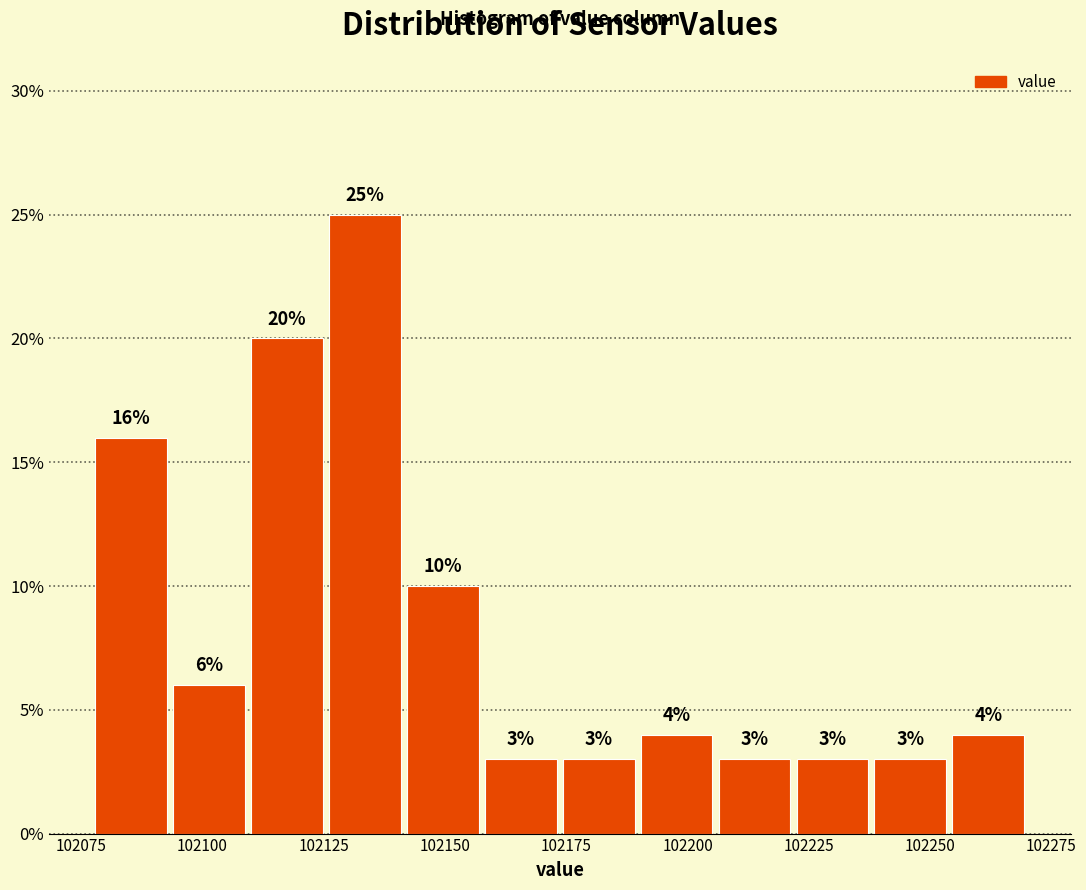

Read against the x-axis, roughly where is the centre of the tallest bar?

102135